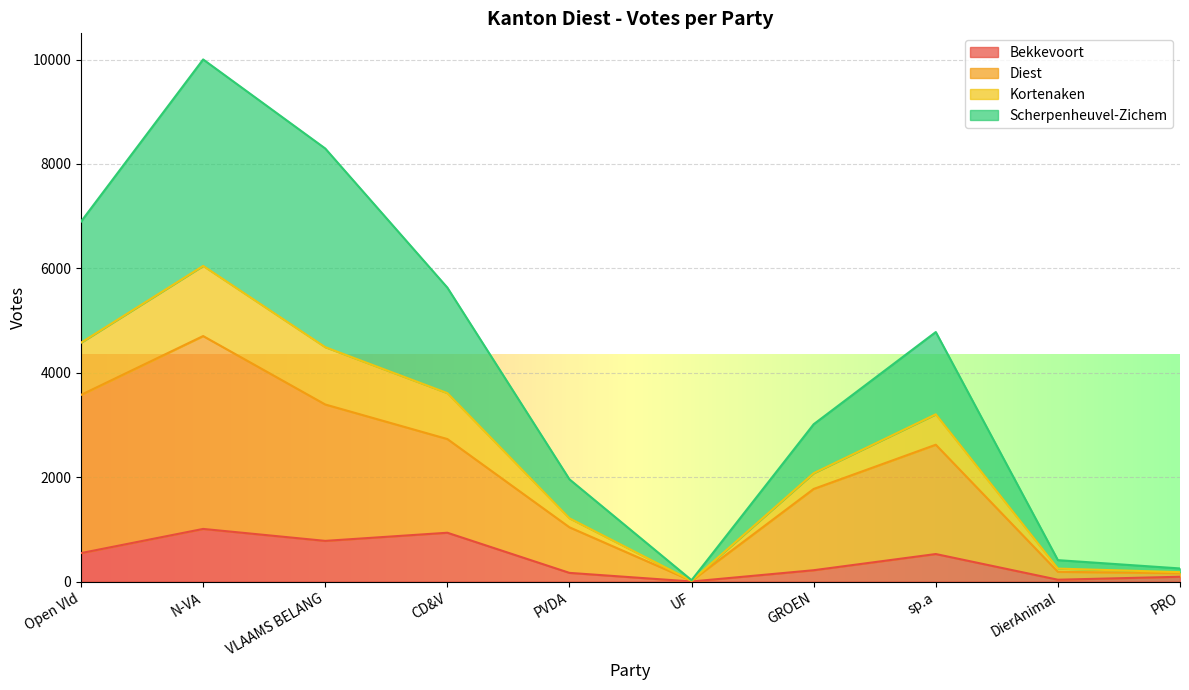

True or false: Diest and Bekkevoort cross at least once.

False